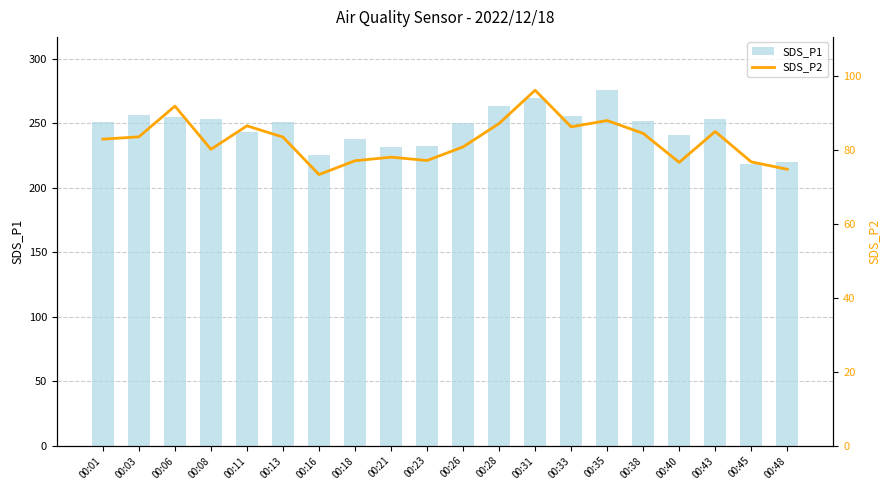

What is the difference between the SDS_P2 values at 00:06 and 00:13?

8.4